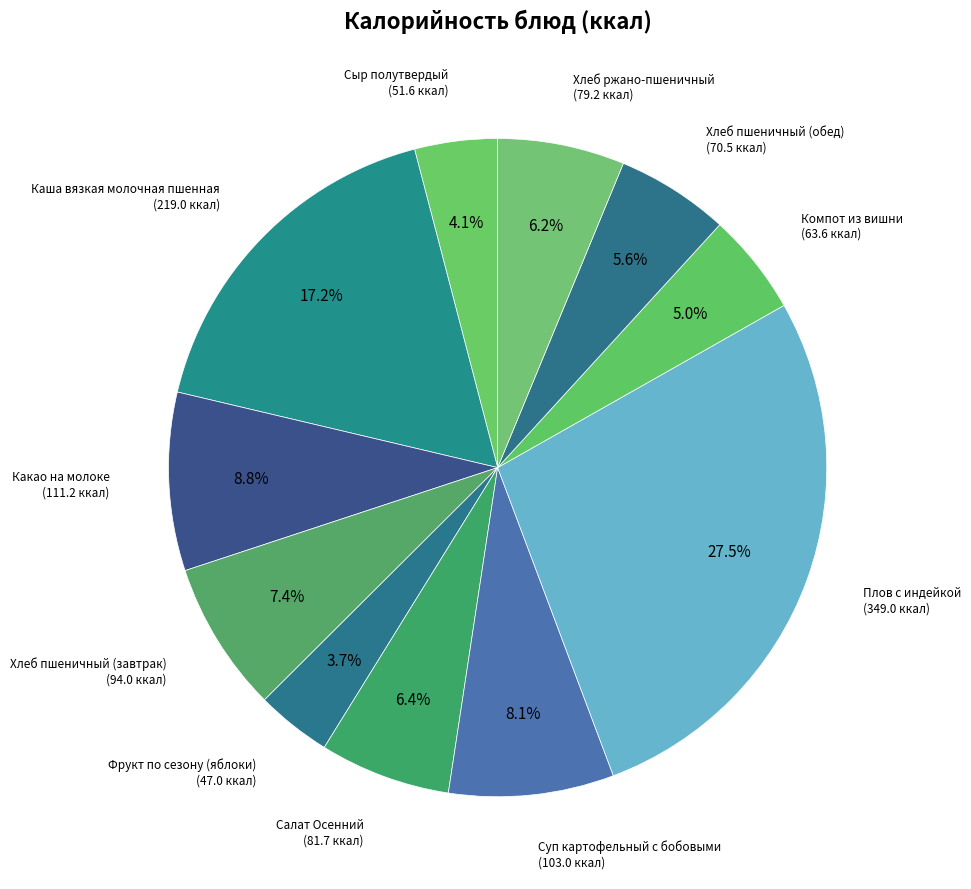

How many segments does this pie chart have?

11